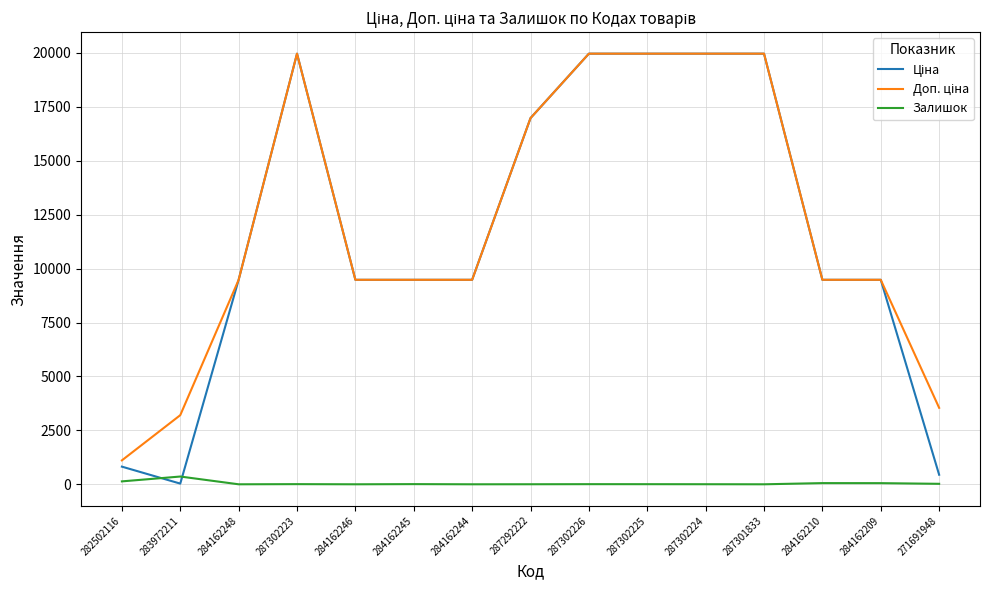

What is the greatest value displayed?

19964.2